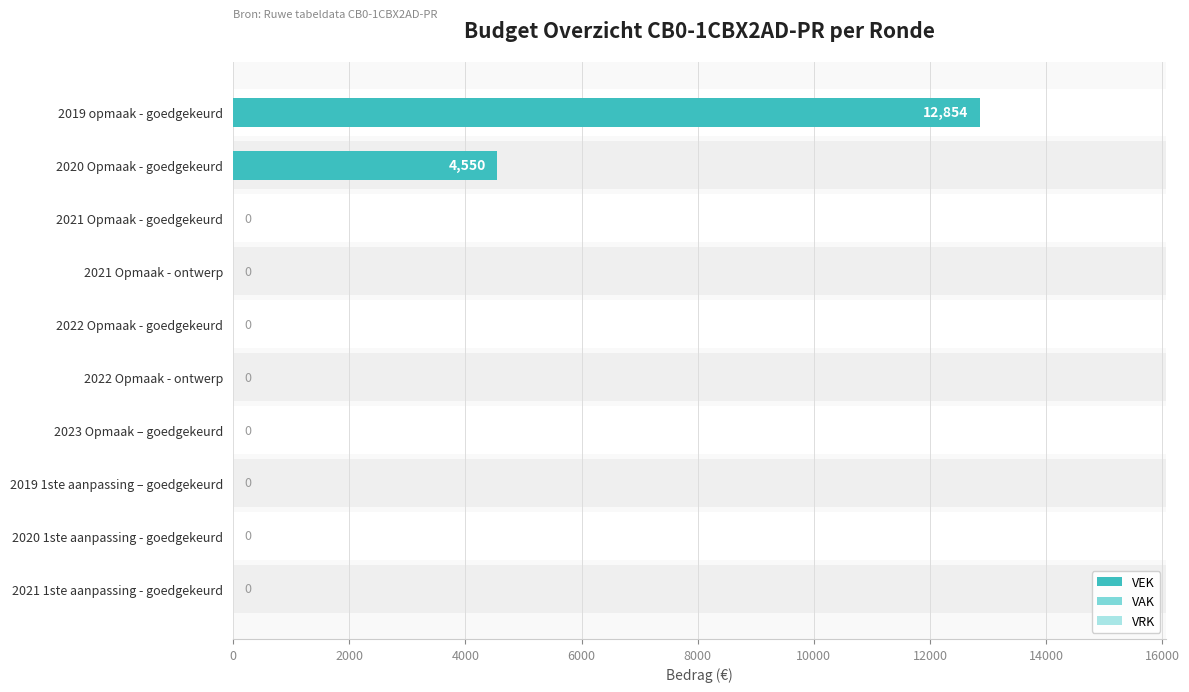

Count the number of data series in this chart.

3